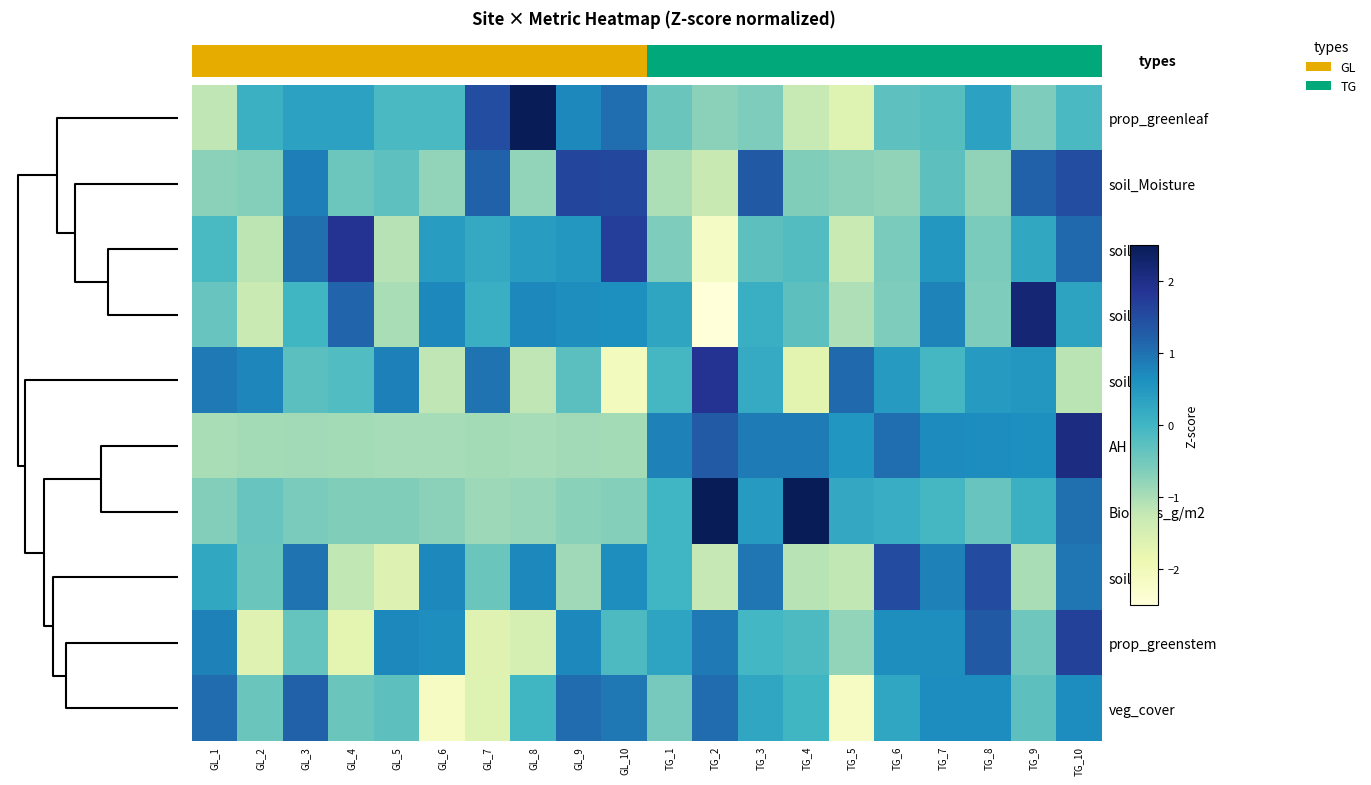

At GL_10, list the series in order from largest to smallest.

soil_OM, soil_Moisture, prop_greenleaf, veg_cover, soil_P, soil_N, prop_greenstem, Biomass_g/m2, AH, soil_pH